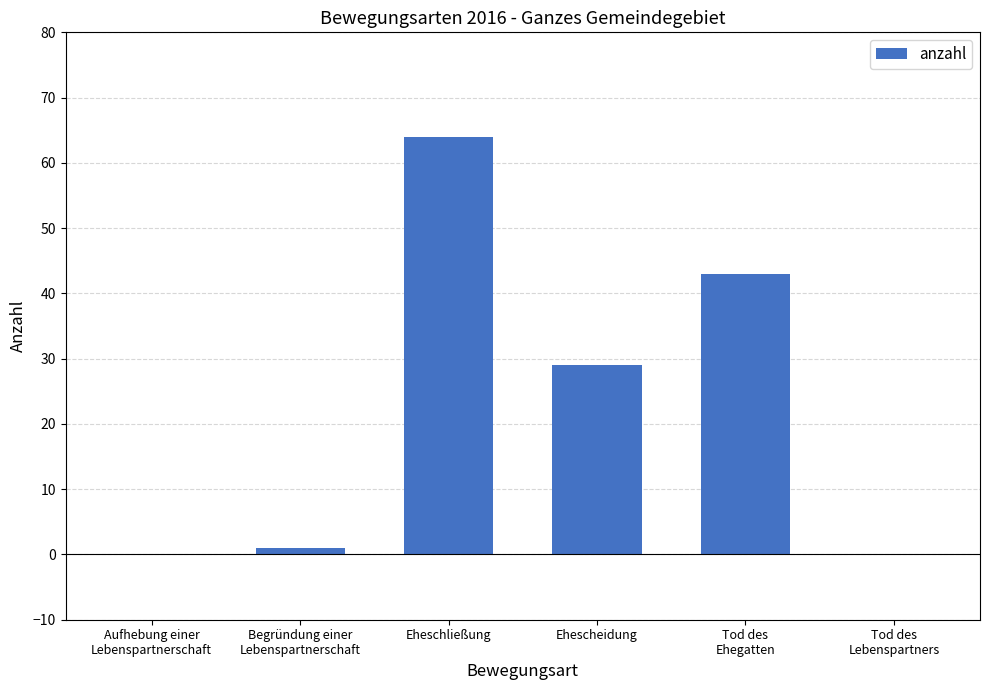

Where is the data nearest to the value 32?

Ehescheidung